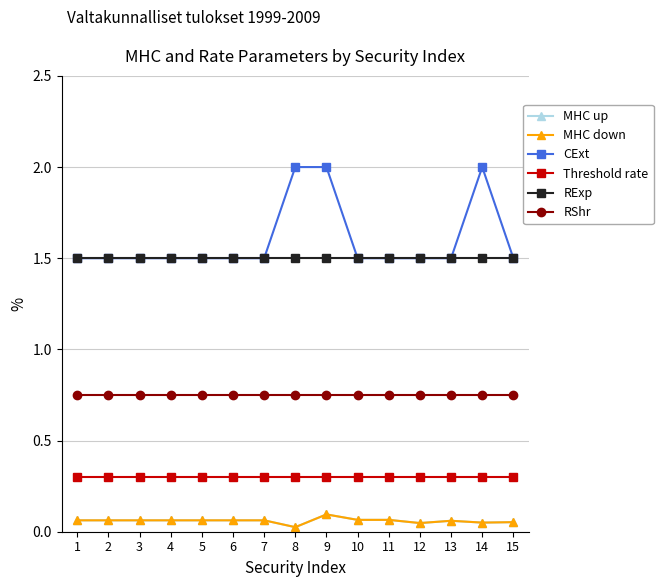

At how many categories does at least one series exceed 0?

15